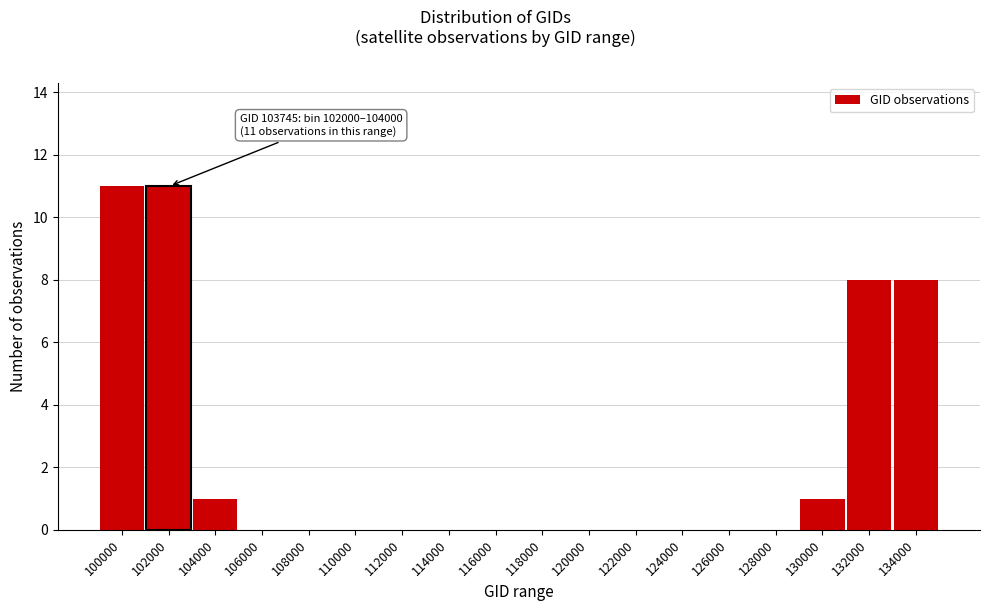

Reading left to right, what are all the values shown in this chart?

100000=11	102000=11	104000=1	106000=0	108000=0	110000=0	112000=0	114000=0	116000=0	118000=0	120000=0	122000=0	124000=0	126000=0	128000=0	130000=1	132000=8	134000=8